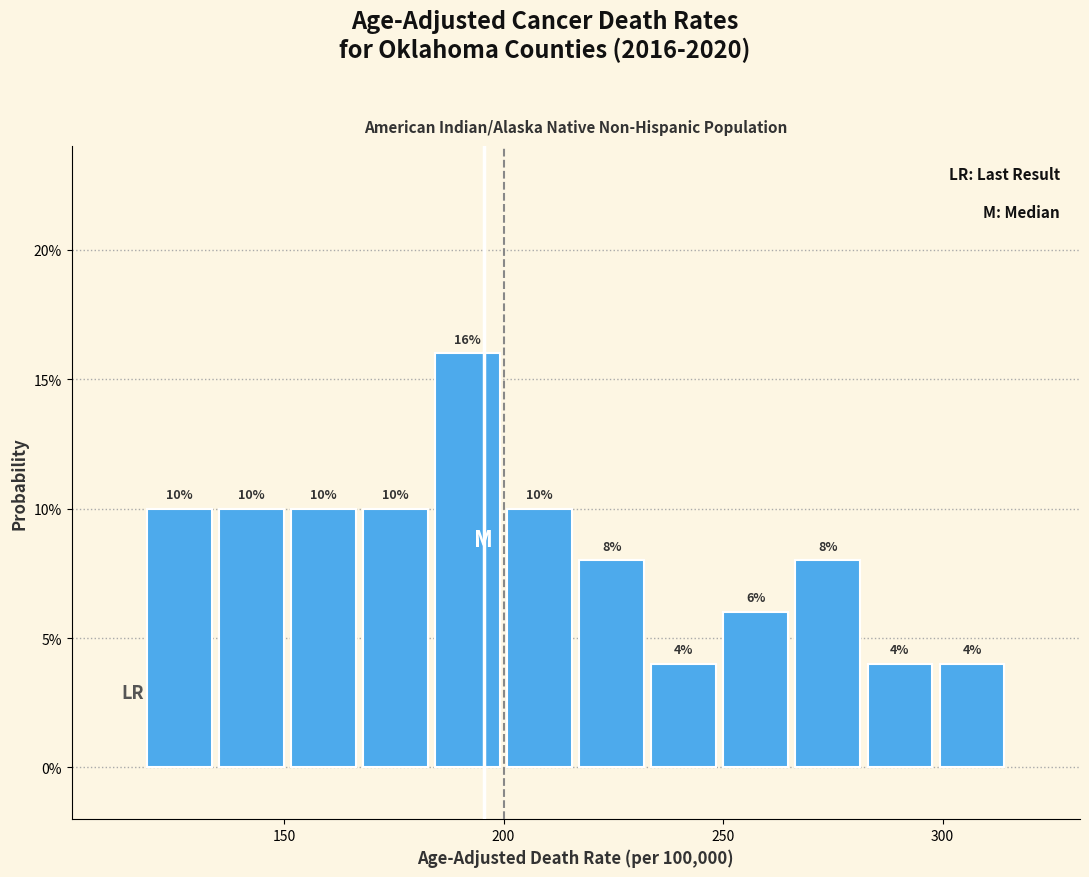

Around what value on the x-axis is the tallest bar? Give the approximate position of its centre, as read against the axis.

190